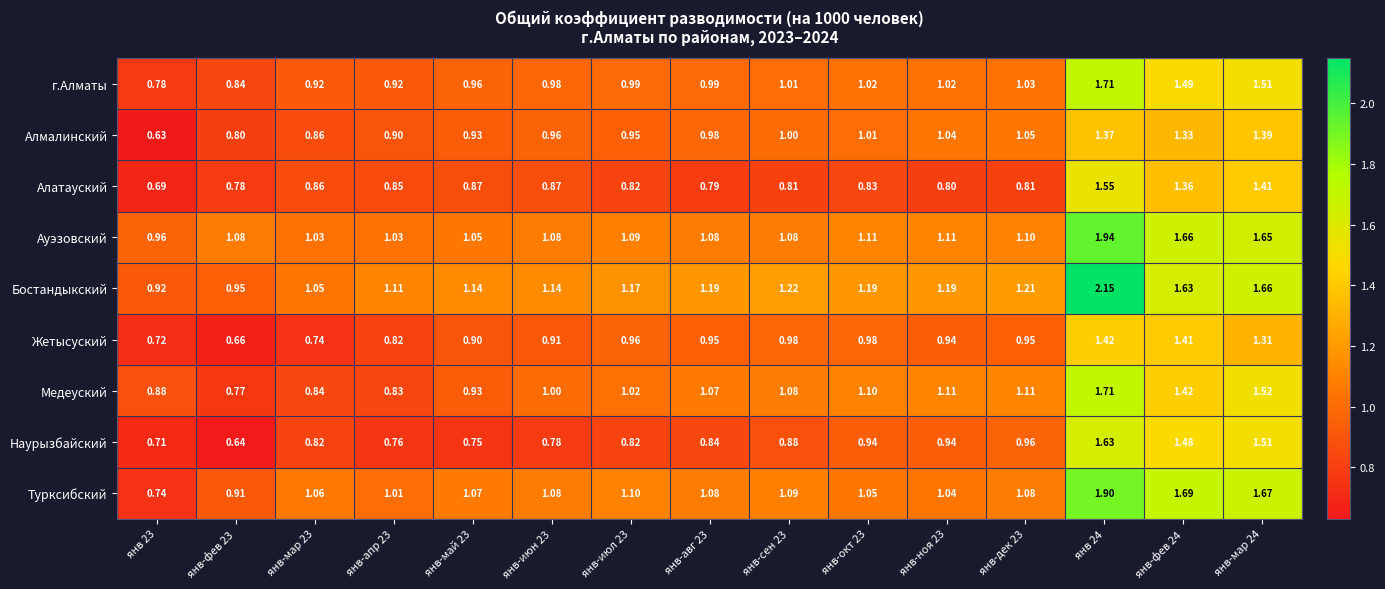

Rank the series at янв-окт 23 from highest to lowest value.

Бостандыкский, Ауэзовский, Медеуский, Турксибский, г.Алматы, Алмалинский, Жетысуский, Наурызбайский, Алатауский